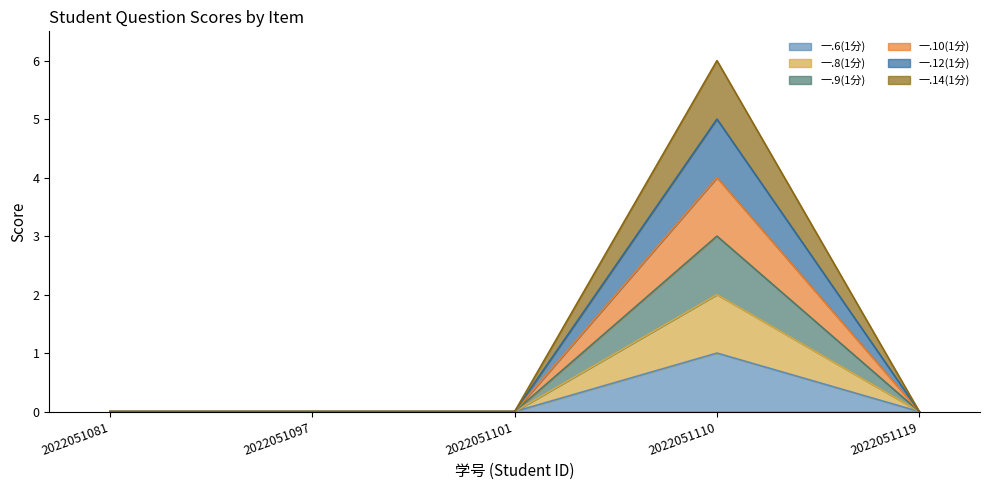

Which series has the largest range (max minus min)?

一.14(1分)